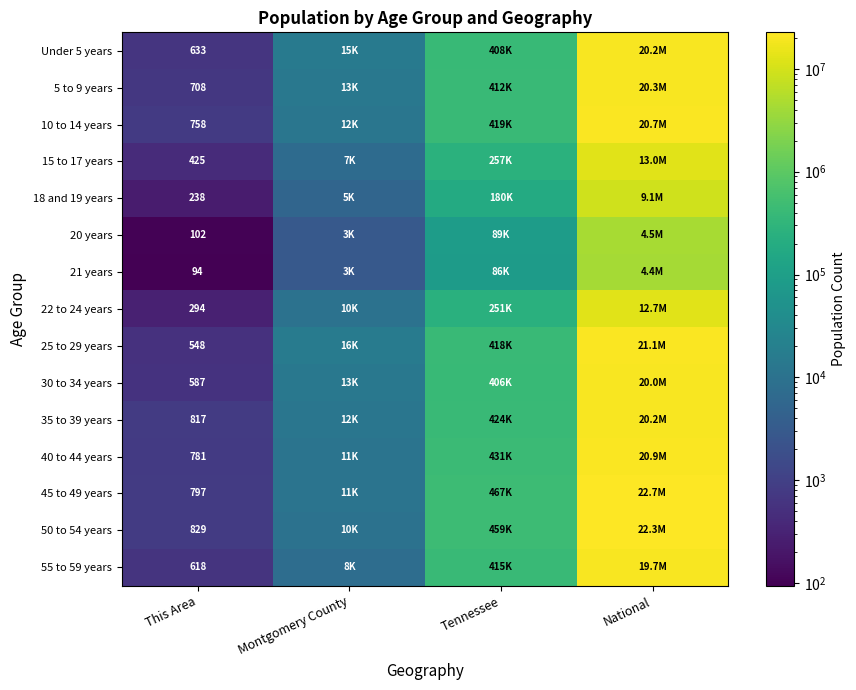

Is the value of 55 to 59 years at This Area greater than the value of 10 to 14 years at This Area?

No